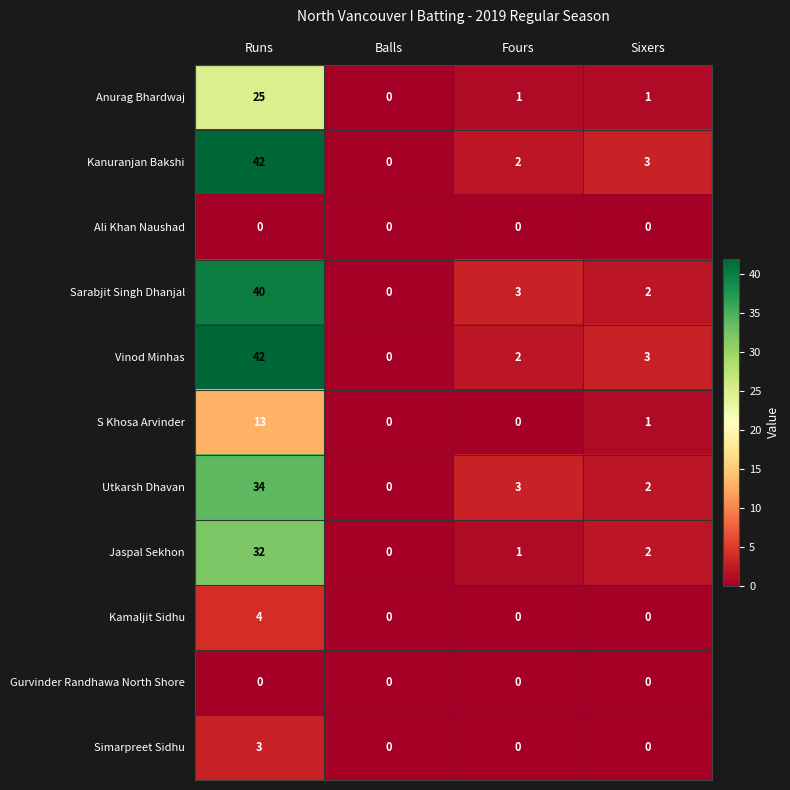

What is the difference between the maximum and second lowest values in the Sarabjit Singh Dhanjal series?

38